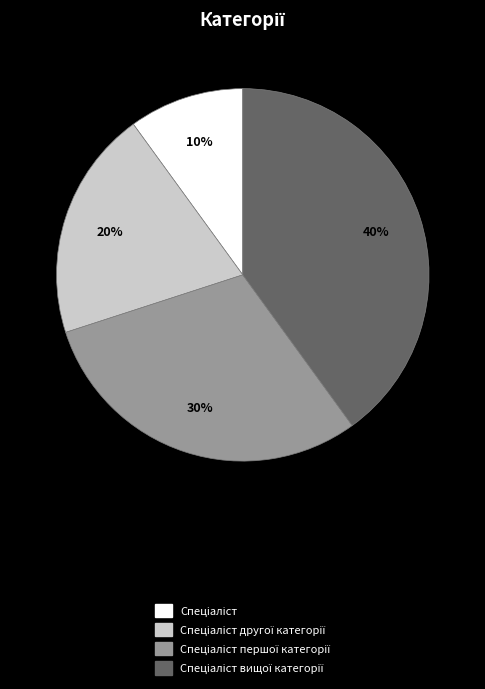

To the nearest percent, what is the average slice percentage?

25%